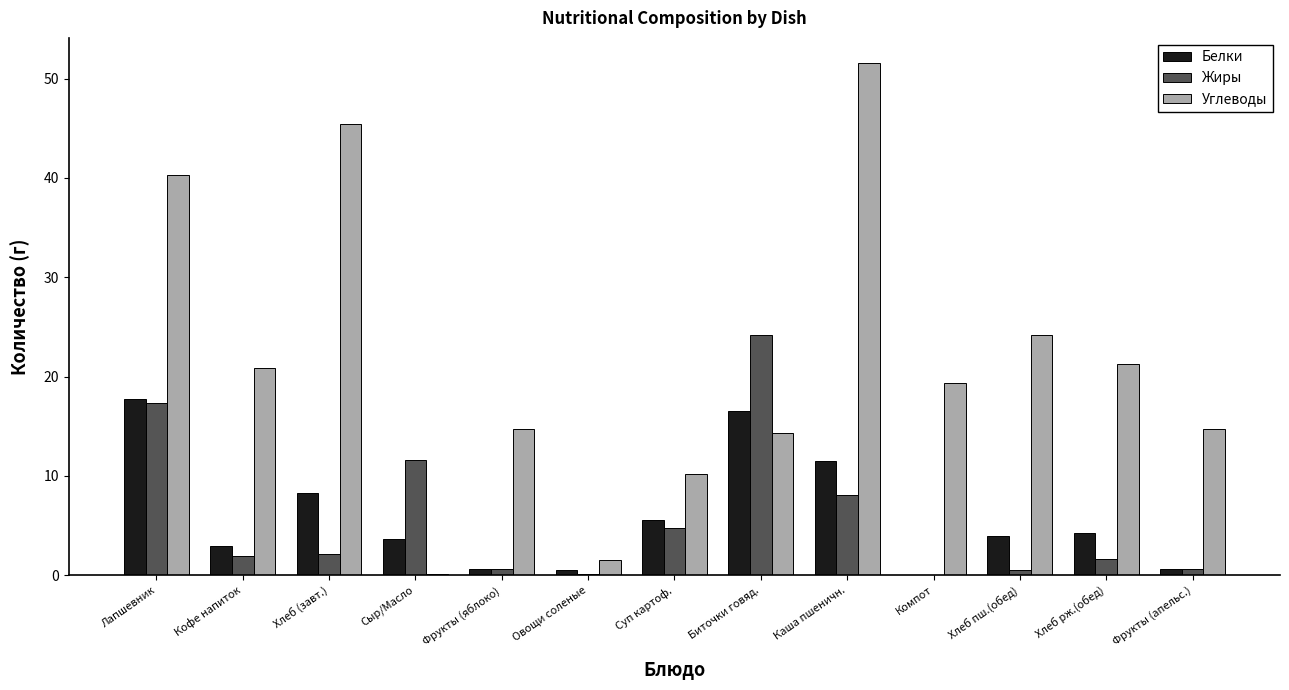

At which category is the sum across all series the highest?

Лапшевник